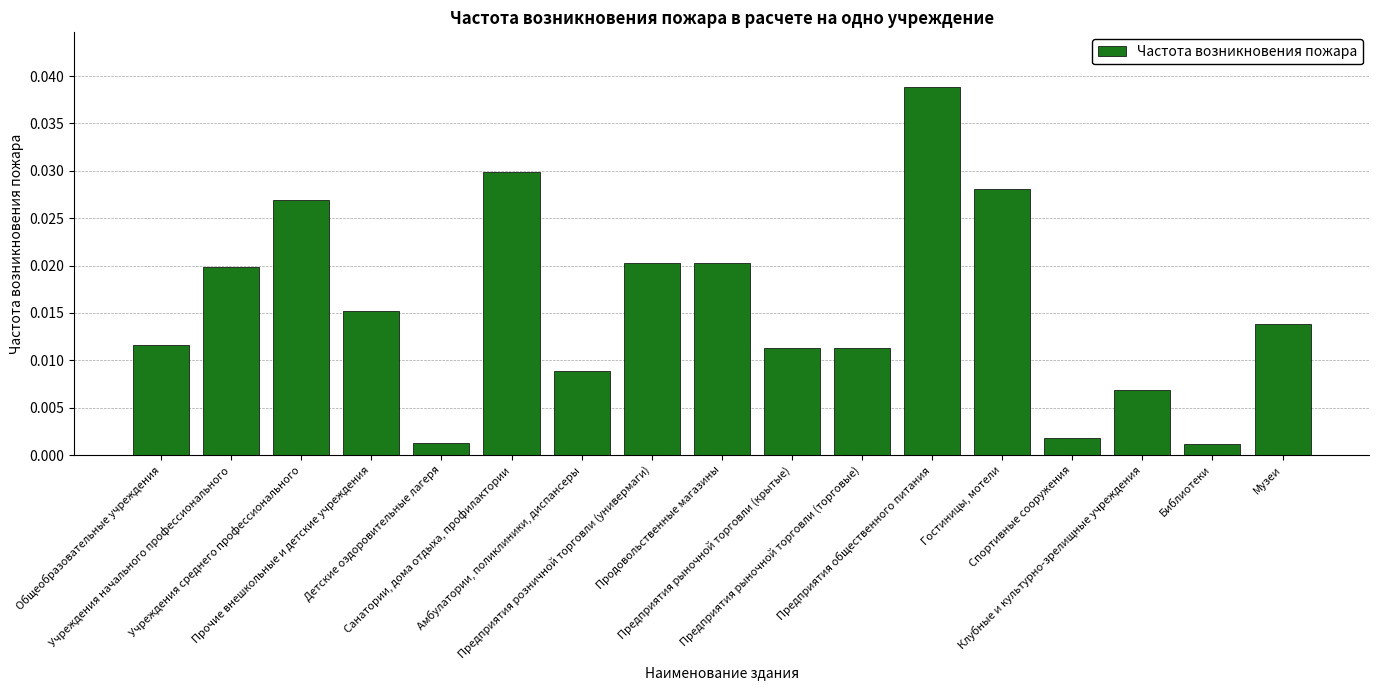

Which category has the highest value across all series?

Предприятия общественного питания